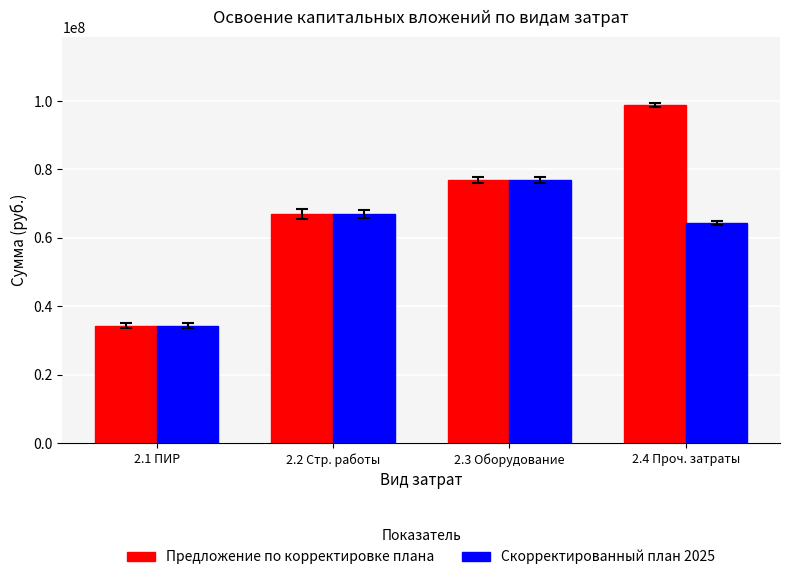

The Скорректированный план 2025 series shows 8560228 at 2.1 ПИР. True or false?

False